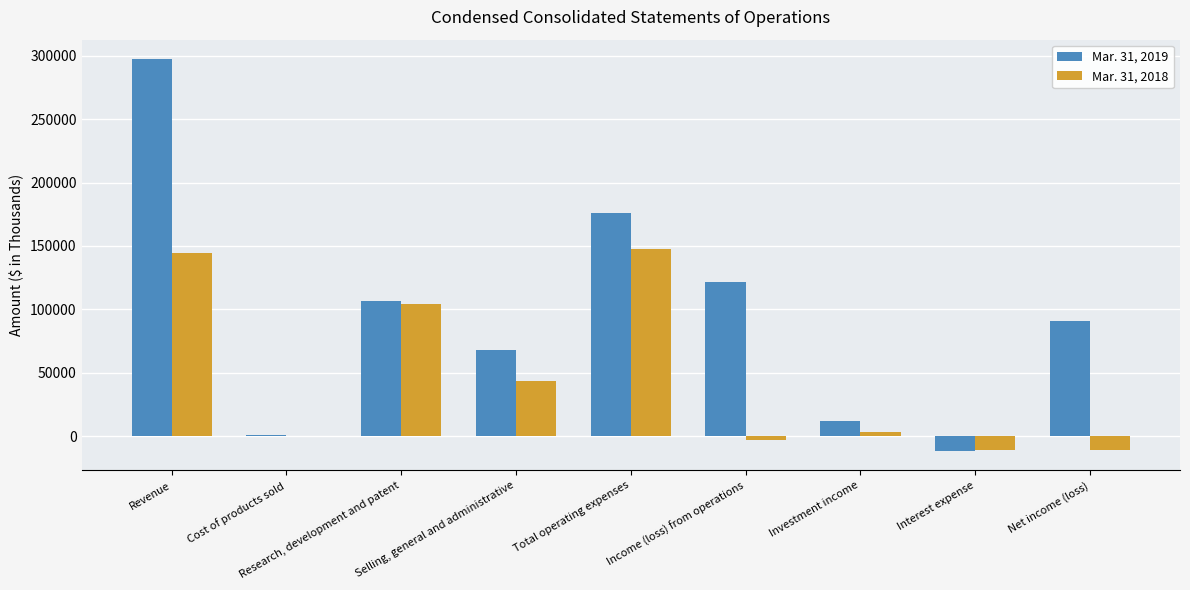

Which series has the widest spread of values?

Mar. 31, 2019